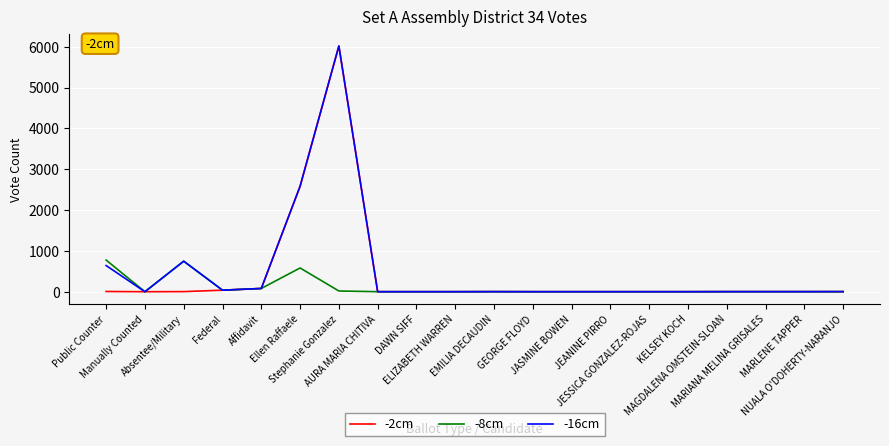

At which category is the sum across all series the highest?

Stephanie Gonzalez